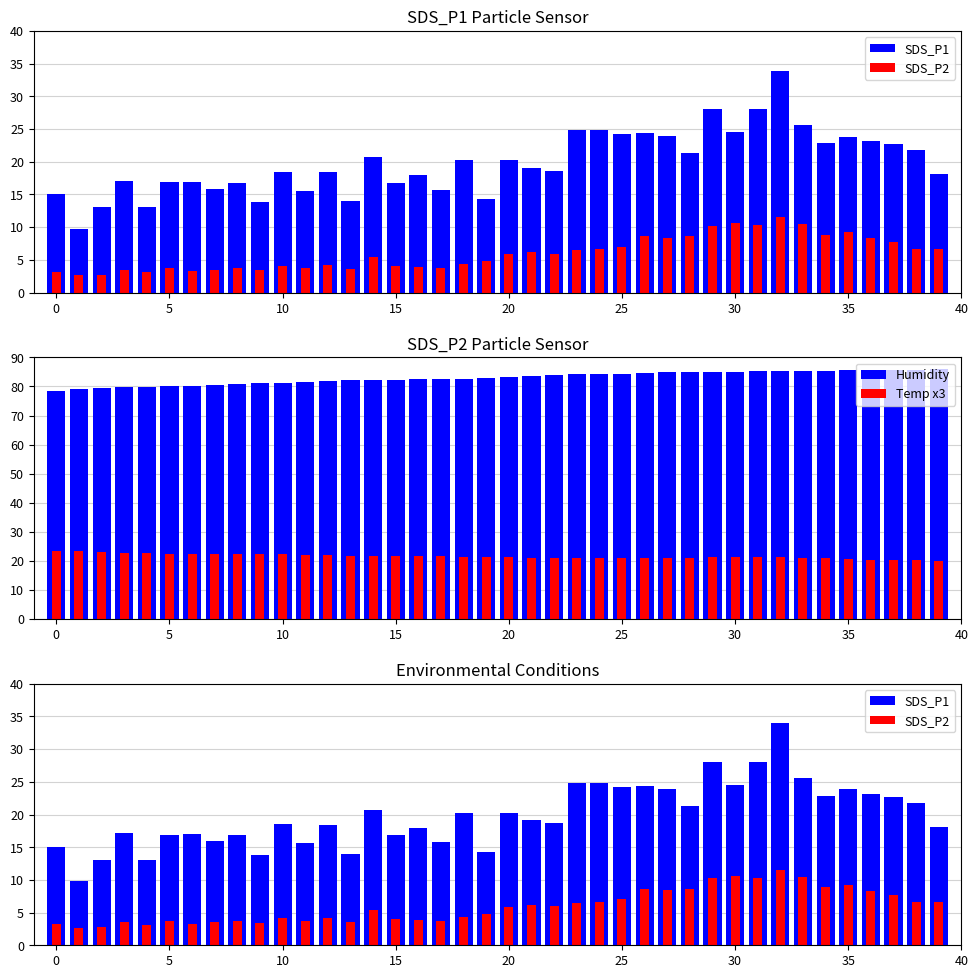

Rank the series by their maximum value, from highest to lowest.

Humidity, SDS_P1, Temp x3, SDS_P2